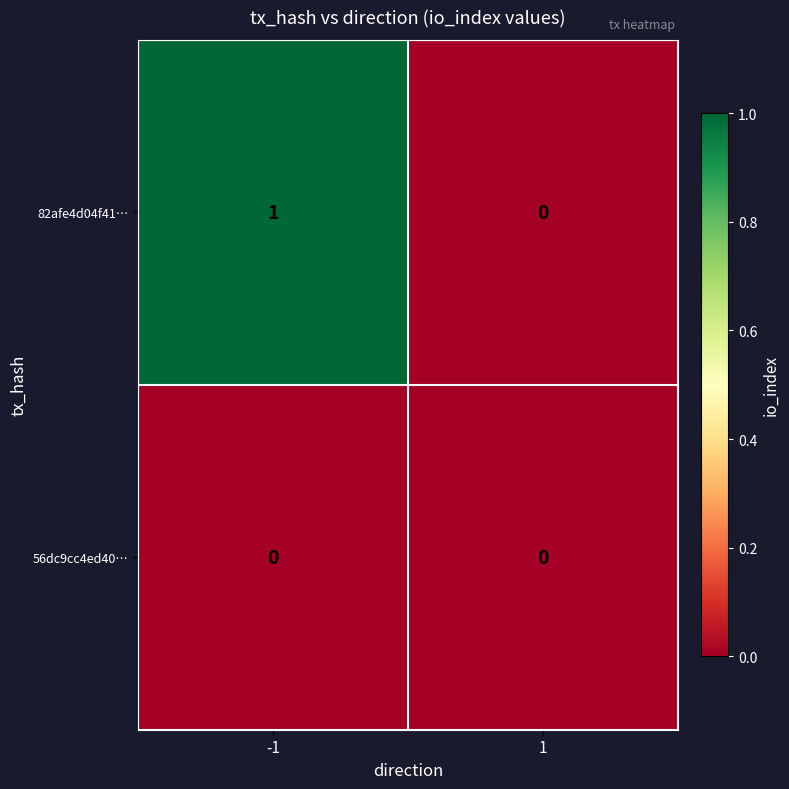

Is it true that 56dc9cc4ed40… equals 0 at 1?

True